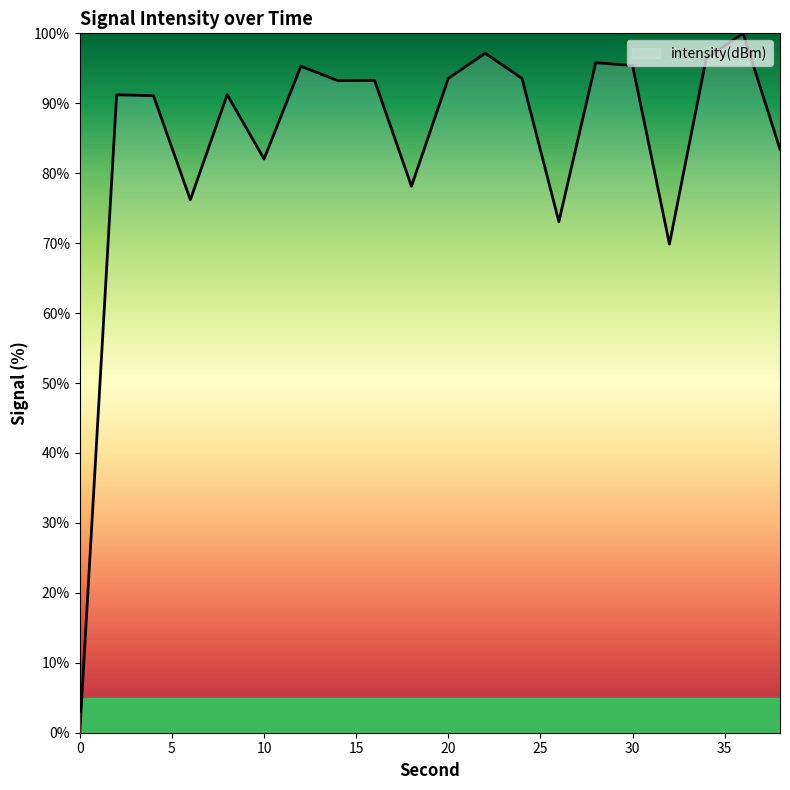

Reading left to right, extract all data points from this chart.

0=0.0	2=91.2	4=91.1	6=76.2	8=91.2	10=82.0	12=95.3	14=93.2	16=93.3	18=78.1	20=93.6	22=97.1	24=93.5	26=73.1	28=95.8	30=95.4	32=69.9	34=96.4	36=100.0	38=83.4